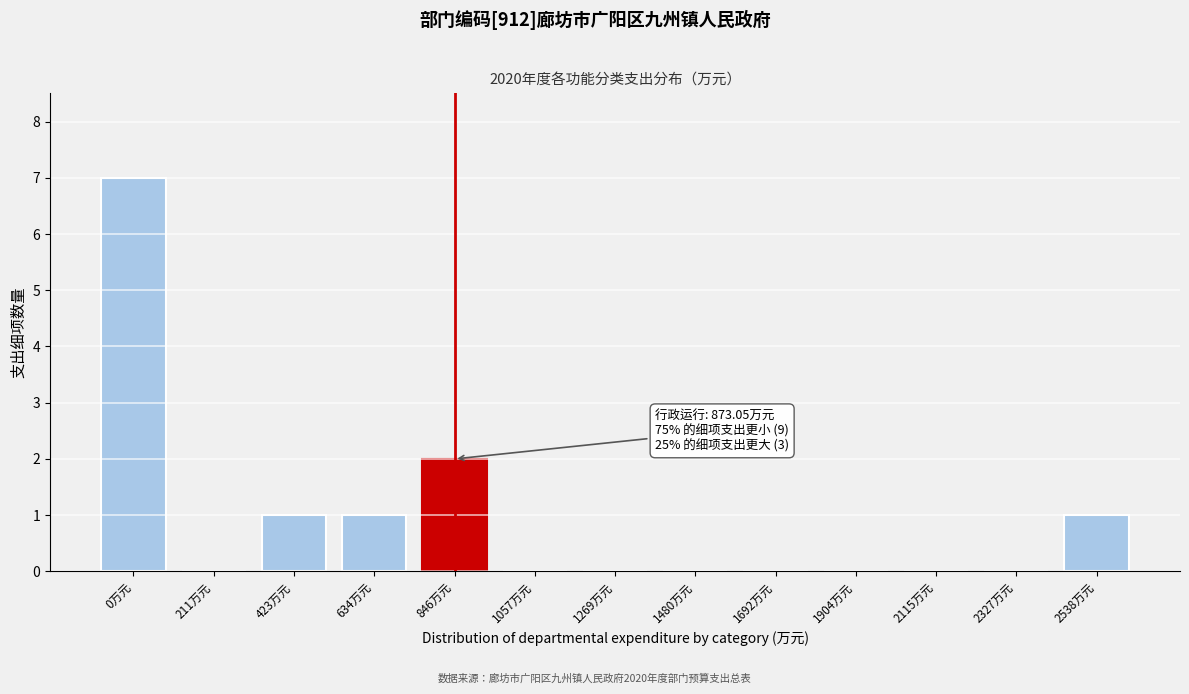

Reading left to right, list all the values displayed in this chart.

0万元=7	211万元=0	423万元=1	634万元=1	846万元=2	1057万元=0	1269万元=0	1480万元=0	1692万元=0	1904万元=0	2115万元=0	2327万元=0	2538万元=1